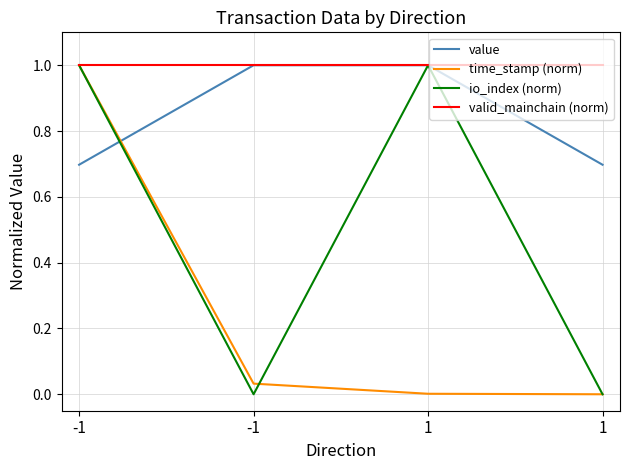

Does the chart display data point markers on the line(s)?

No